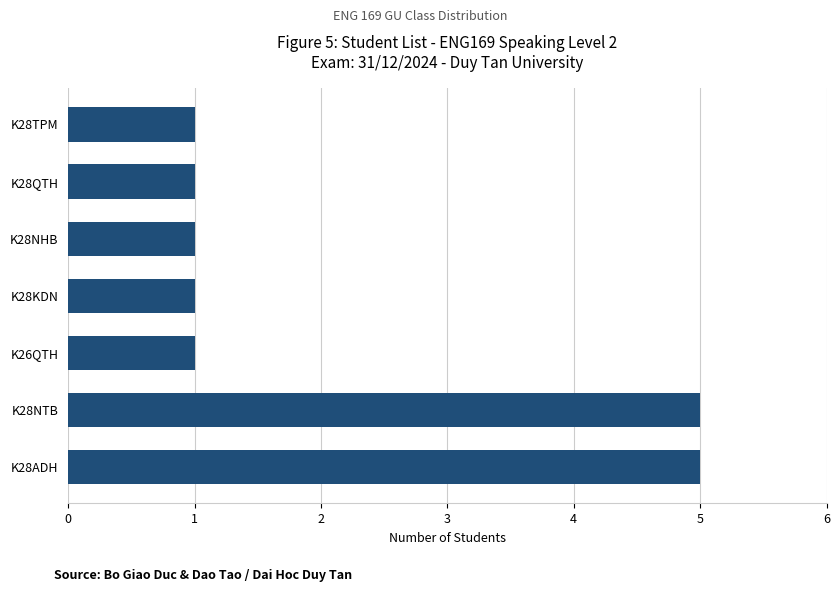

What is the maximum value shown in the chart?

5